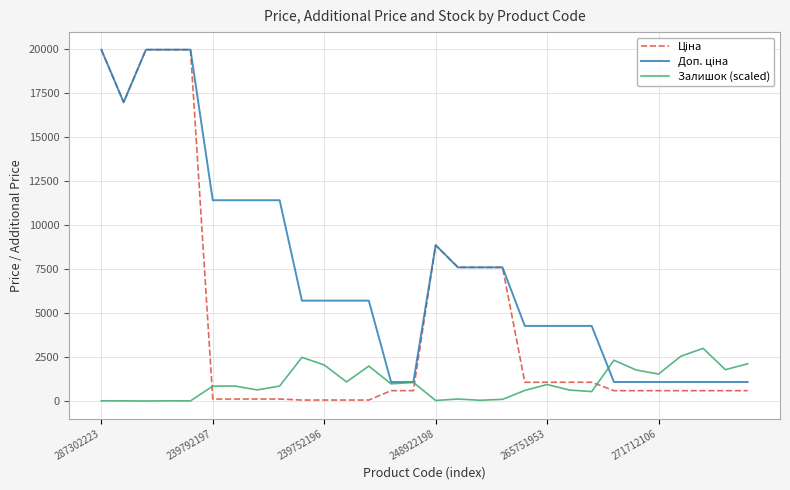

What is the maximum value for Залишок (scaled)?

2994.6